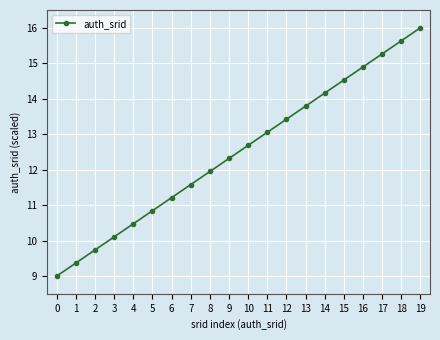

Does the chart have visible grid lines?

Yes